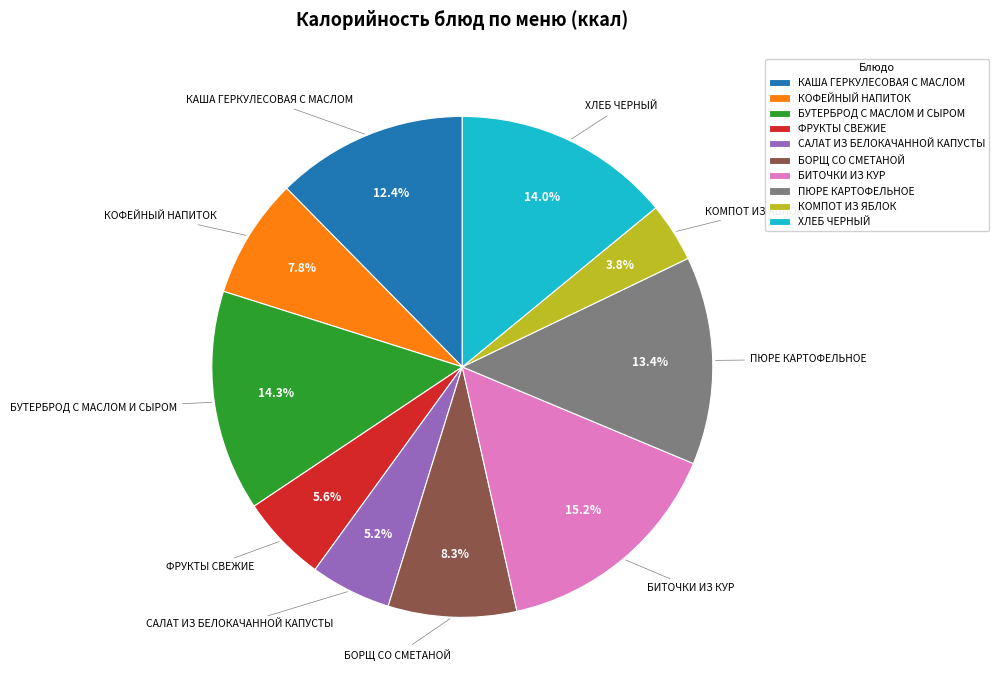

What portion of the pie excludes КАША ГЕРКУЛЕСОВАЯ С МАСЛОМ?

87.6%